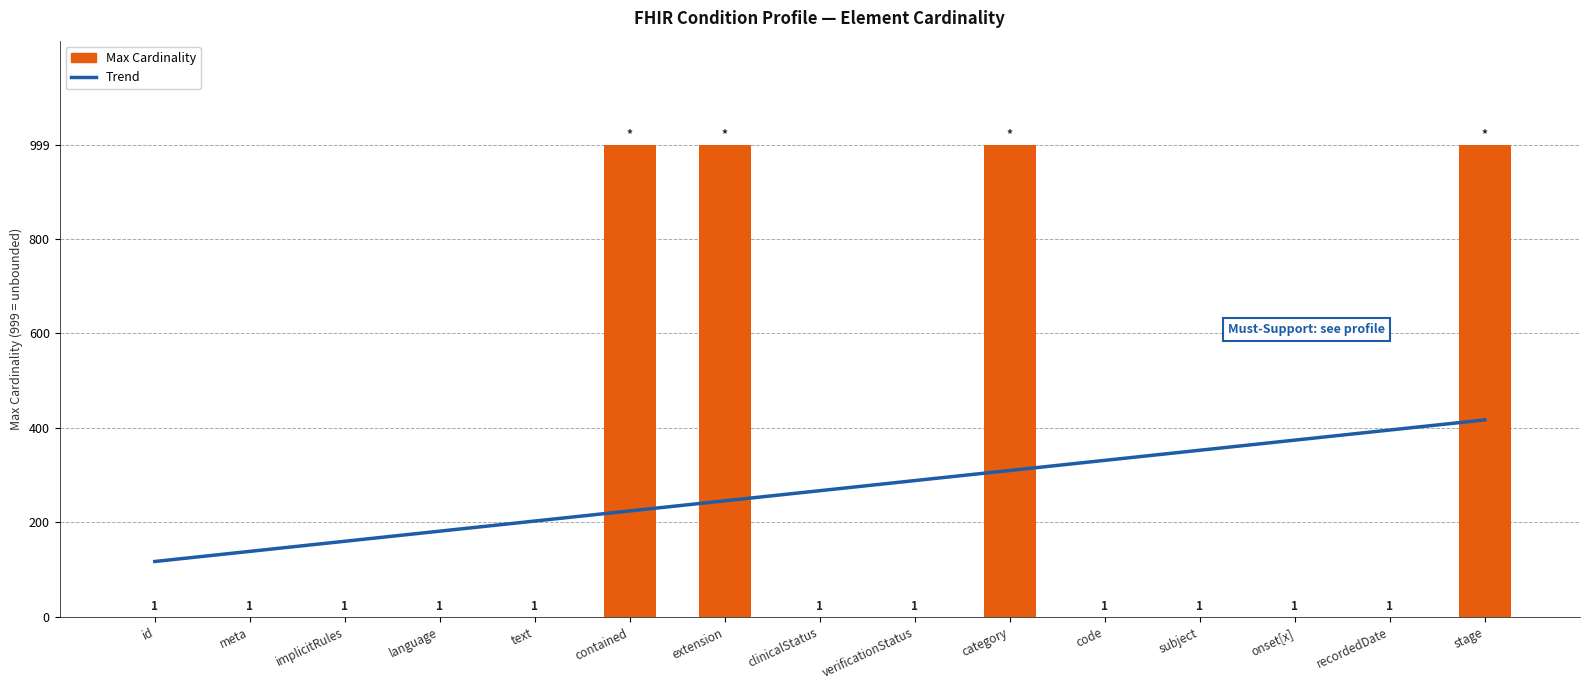

What is the difference between the maximum and minimum values?

998